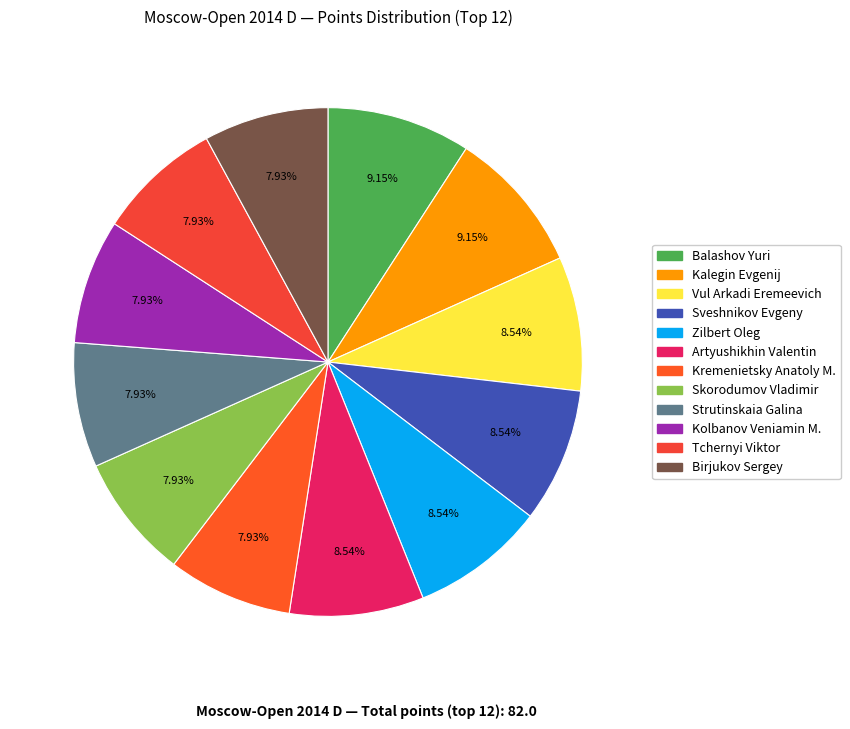

Does any single category account for the majority?

No